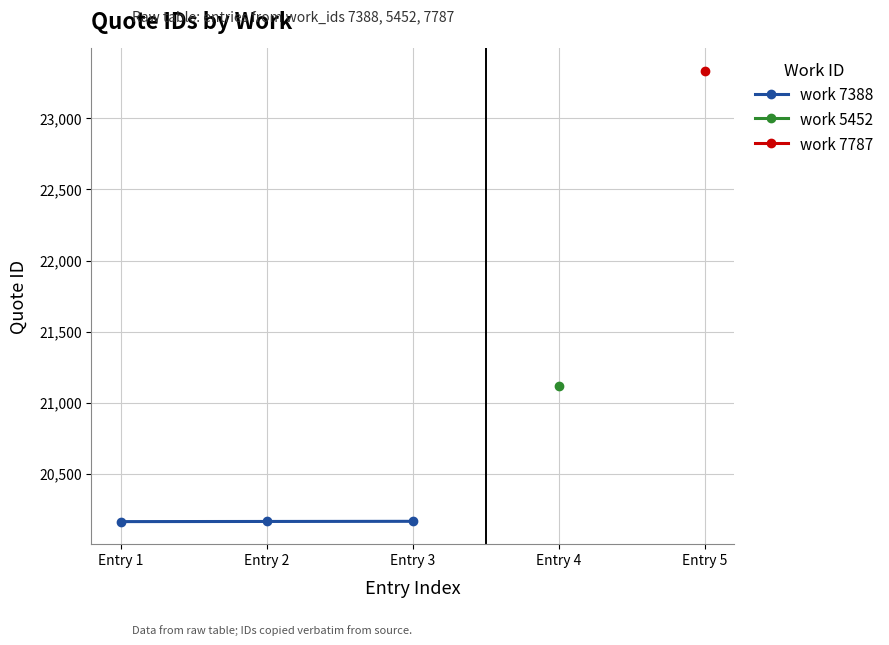

What is the sum of all values?

60492